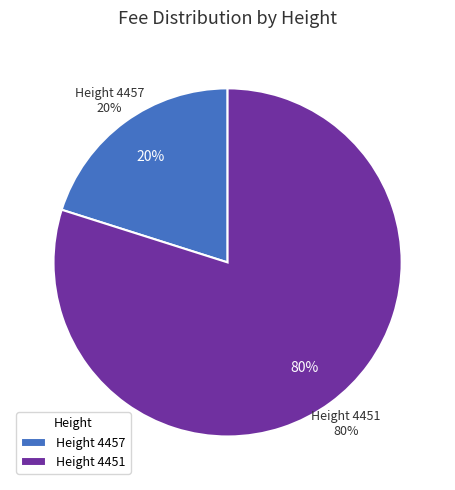

Does any single category account for the majority?

Yes